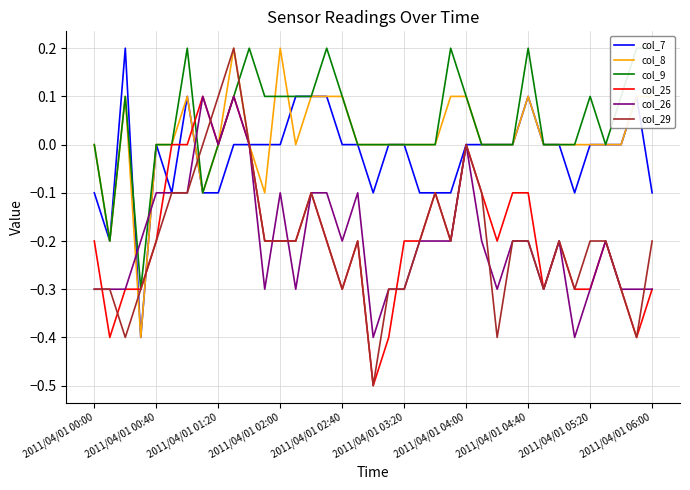

The col_26 series shows -0.2 at 2011/04/01 01:20. True or false?

False